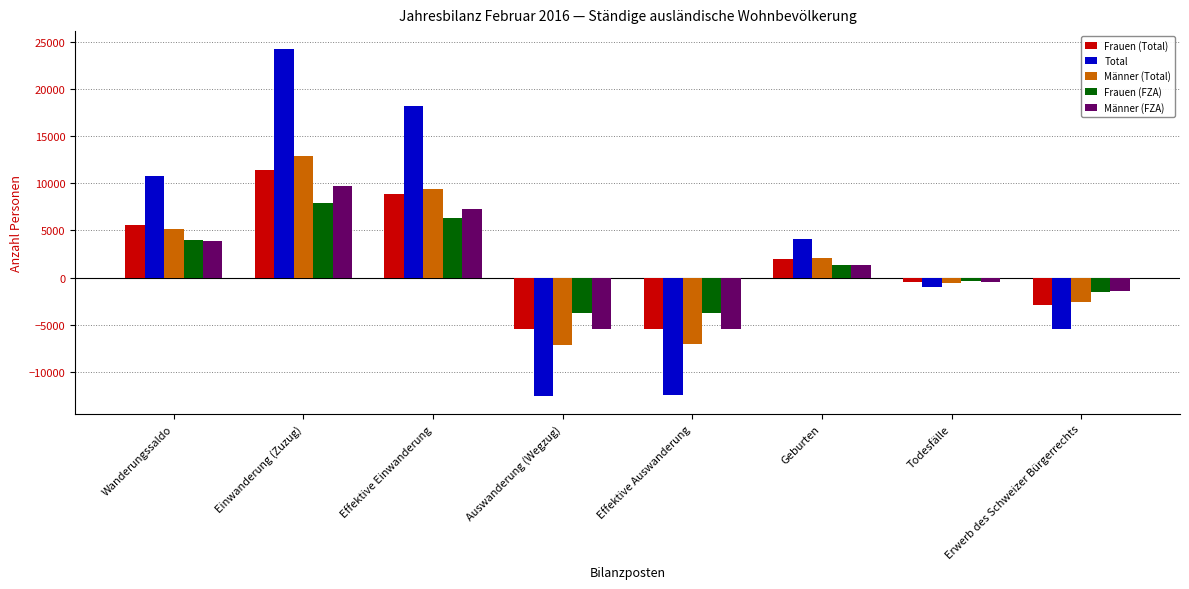

List the series in order of their peak value, lowest first.

Frauen (FZA), Männer (FZA), Frauen (Total), Männer (Total), Total